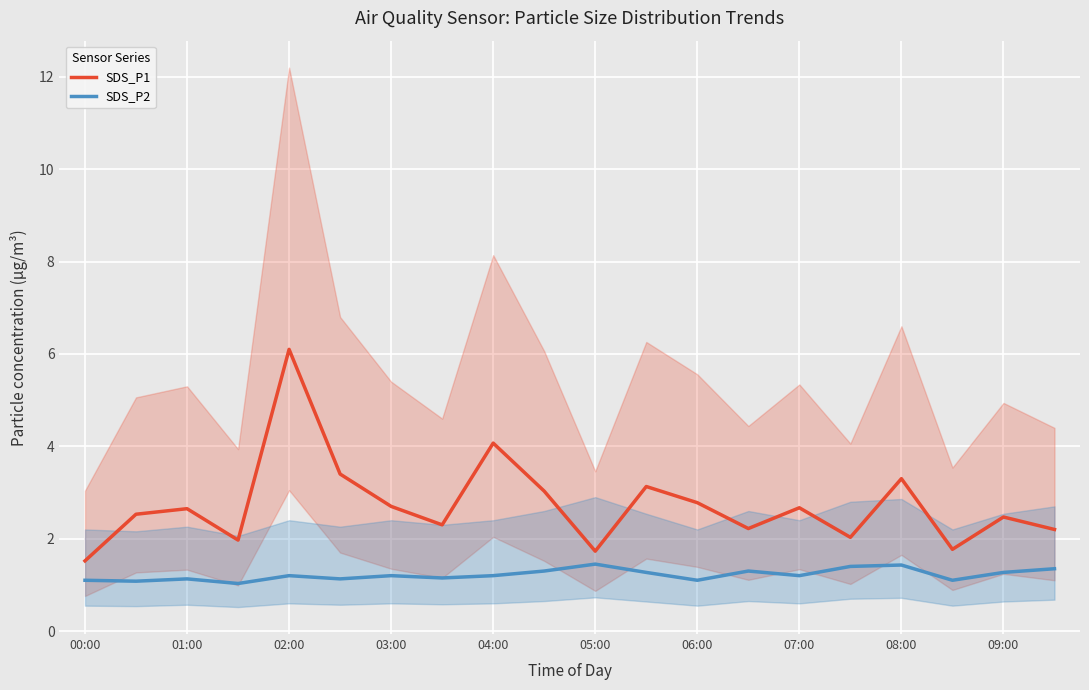

What is the lowest value of the SDS_P1 series?

1.5